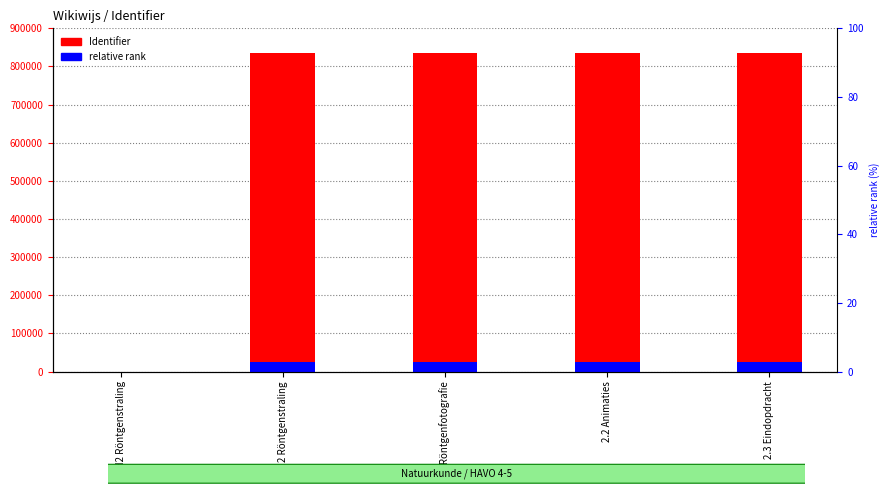

The value of relative rank at 2.1 Röntgenfotografie is 12747.8. True or false?

False